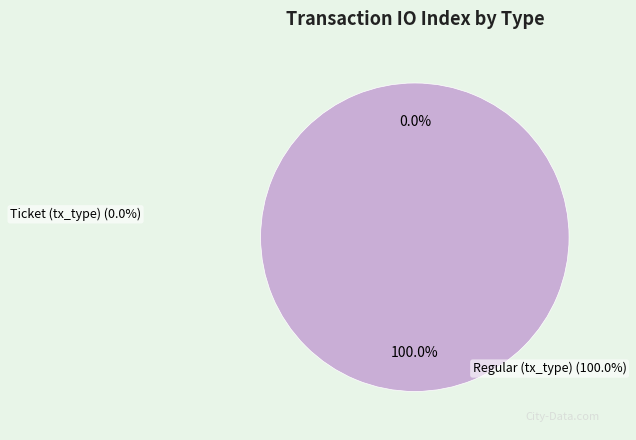

Is it true that Regular (tx_type) is 88% of the pie?

False